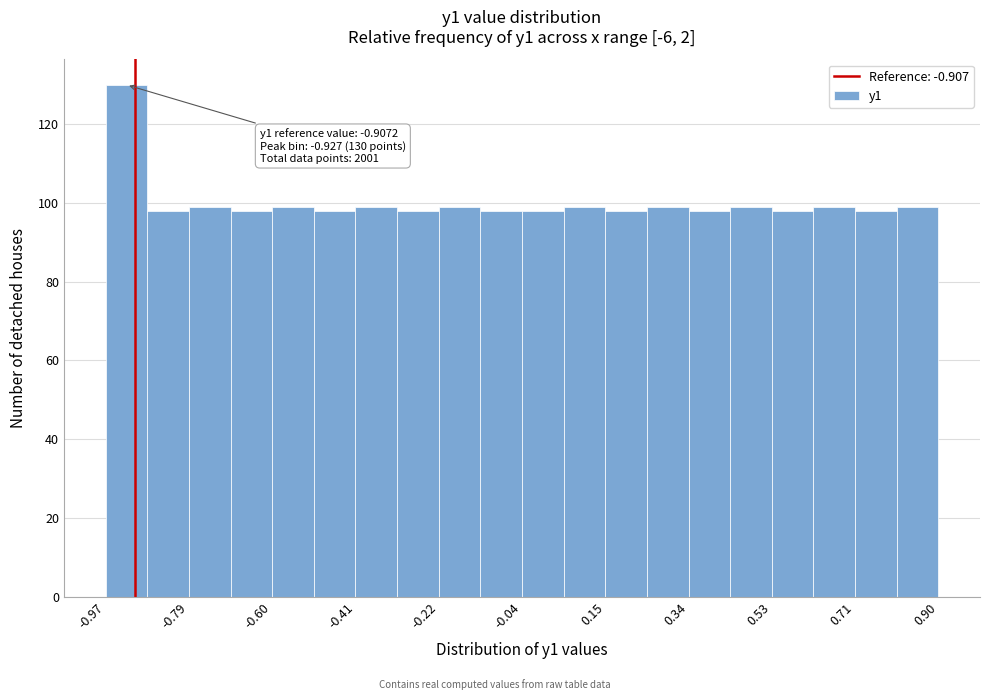

Over which range of the x-axis is the bar tallest?

-0.98 to -0.88